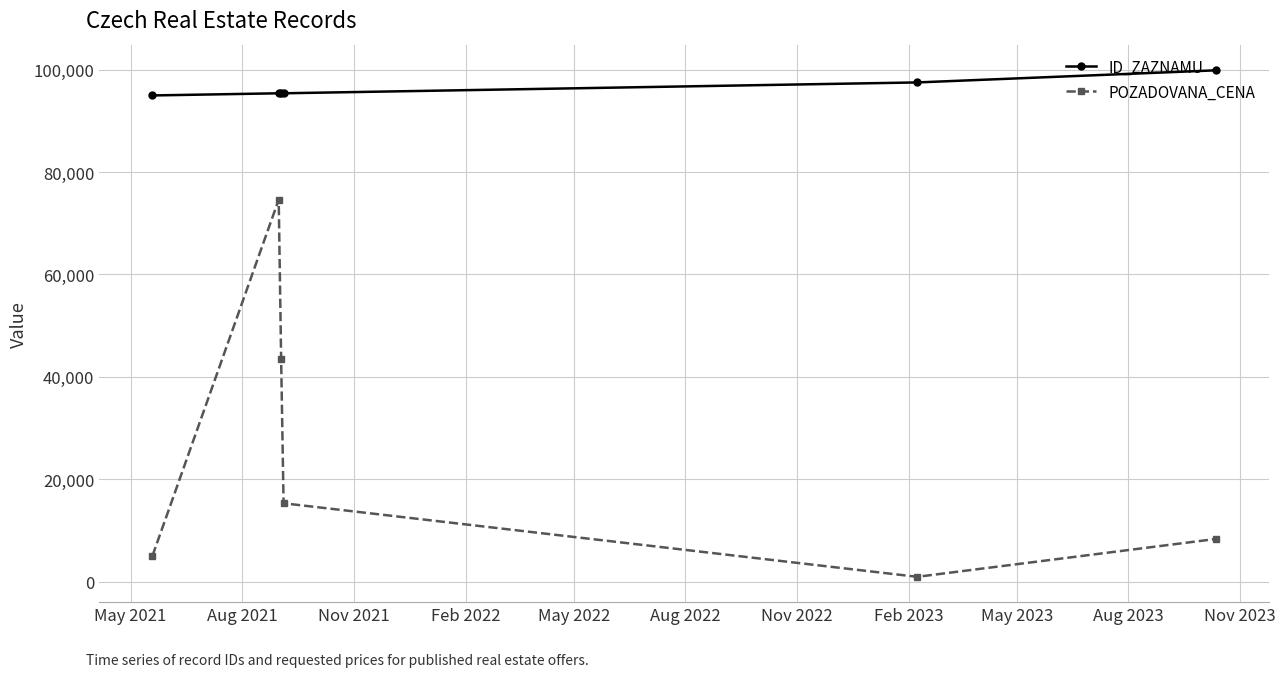

At how many categories does at least one series exceed 59736?

6